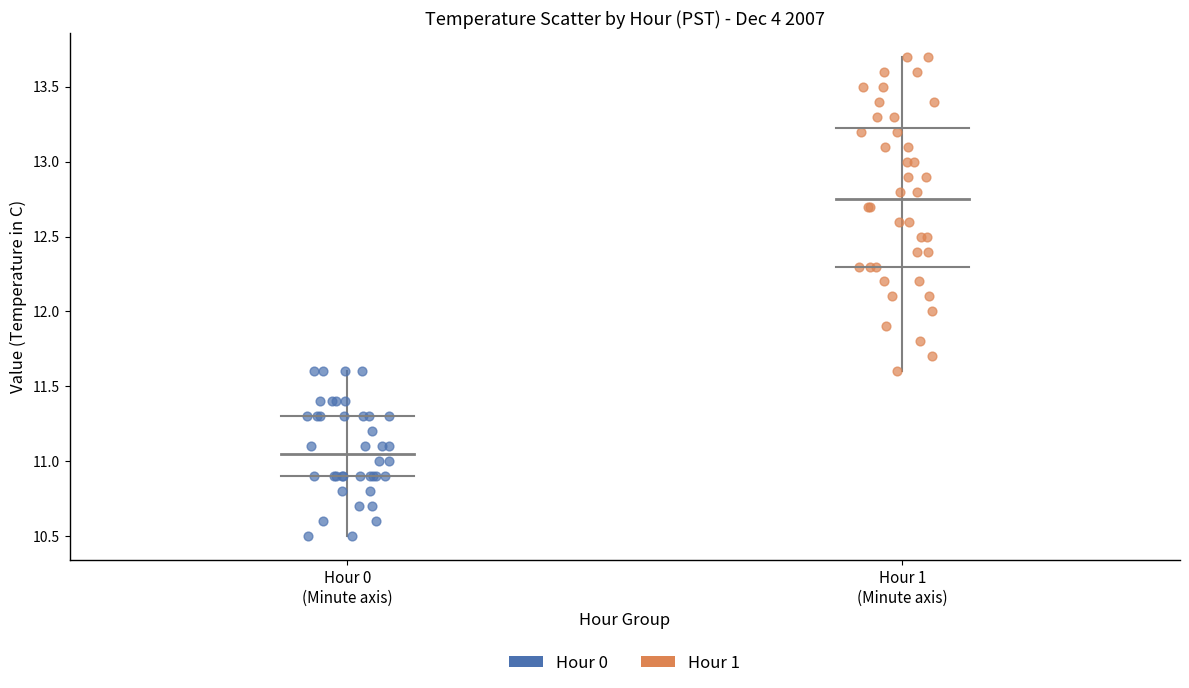

Which series has the widest spread of Y values?

Hour 1